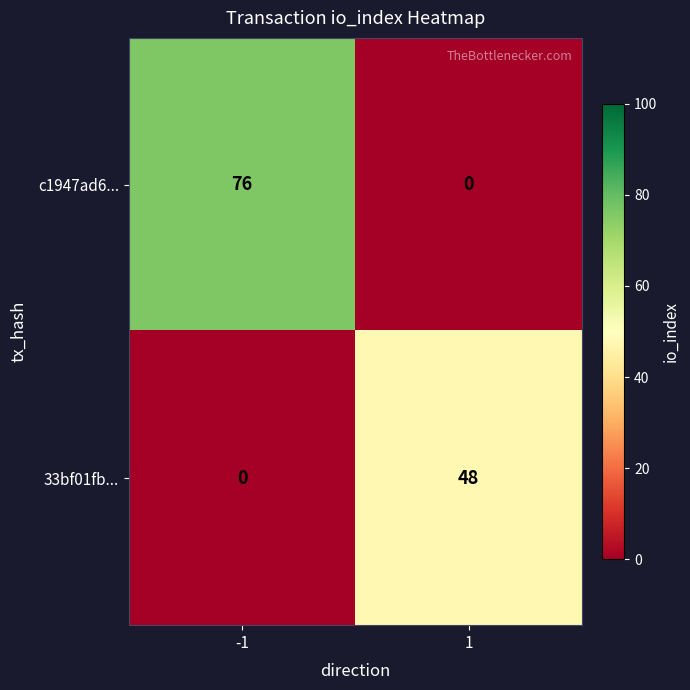

What is the difference between the highest and lowest values at -1?

76